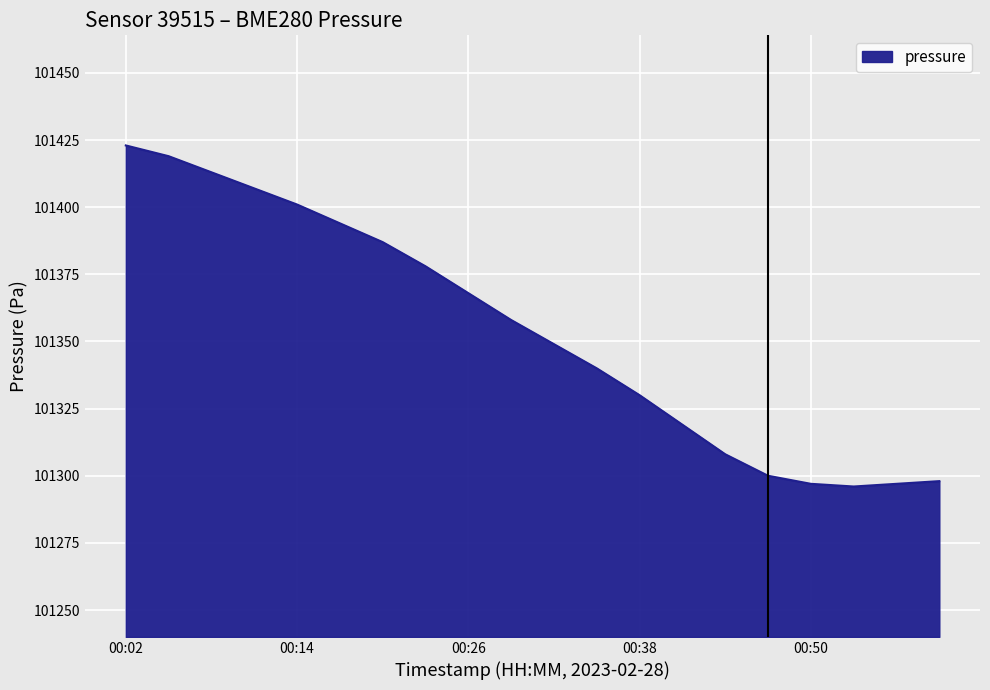

What is the difference between the maximum and minimum values?

127